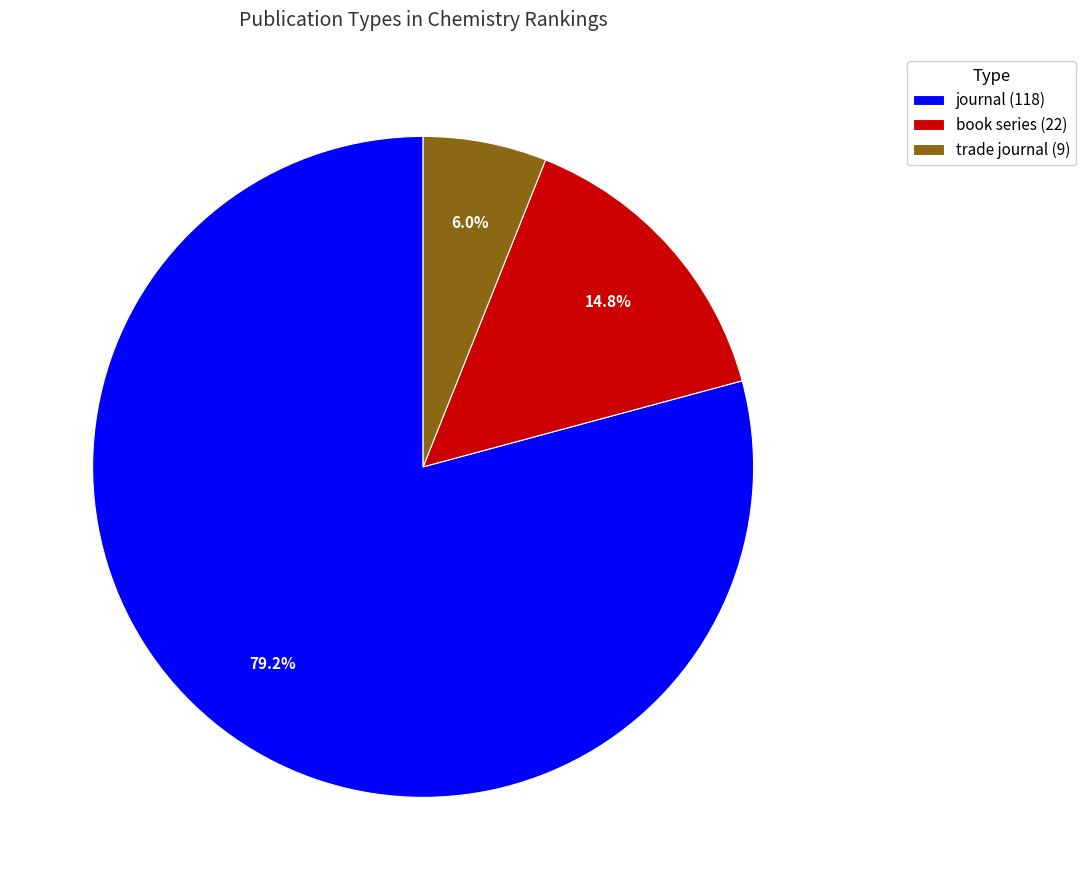

To the nearest percent, what portion does book series represent?

15%